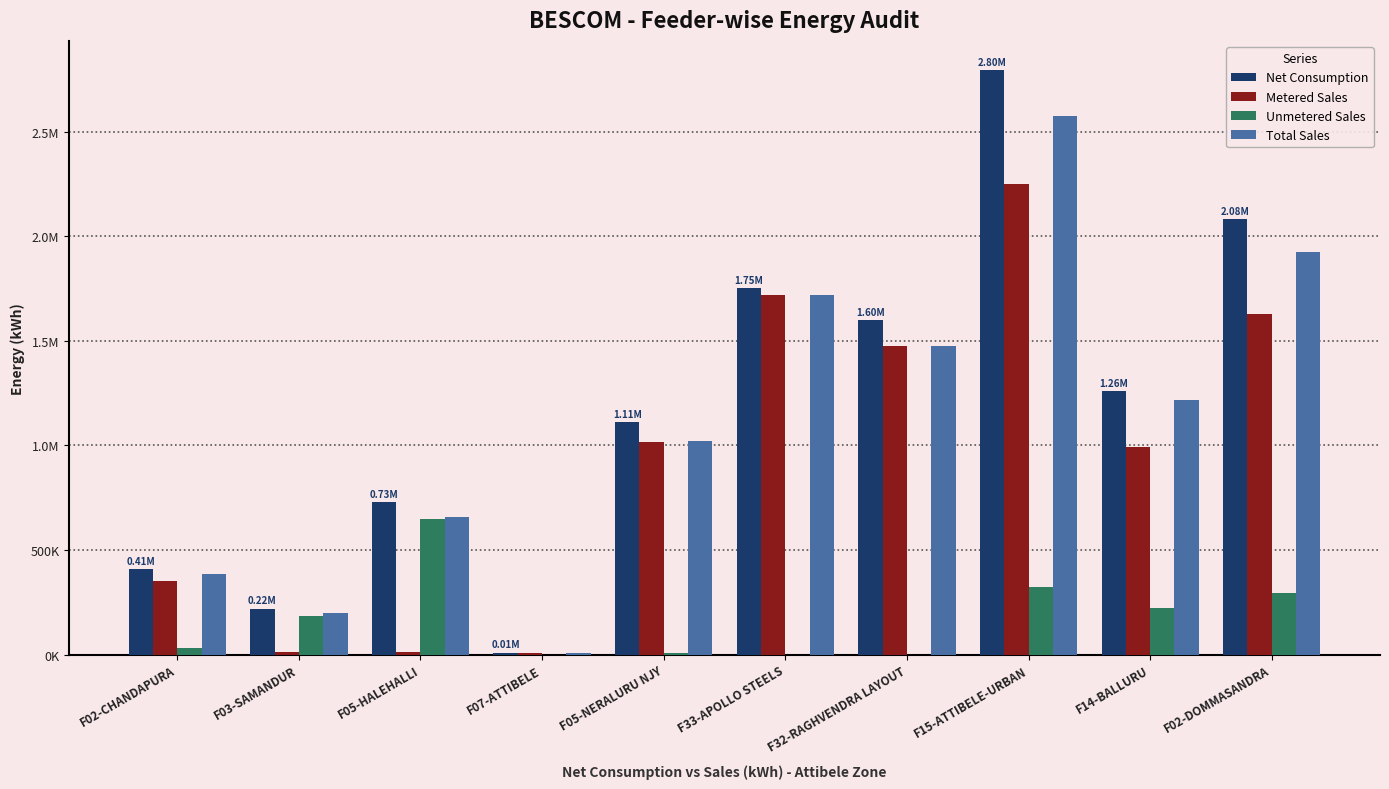

What are all the series names shown in the legend?

Net Consumption, Metered Sales, Unmetered Sales, Total Sales